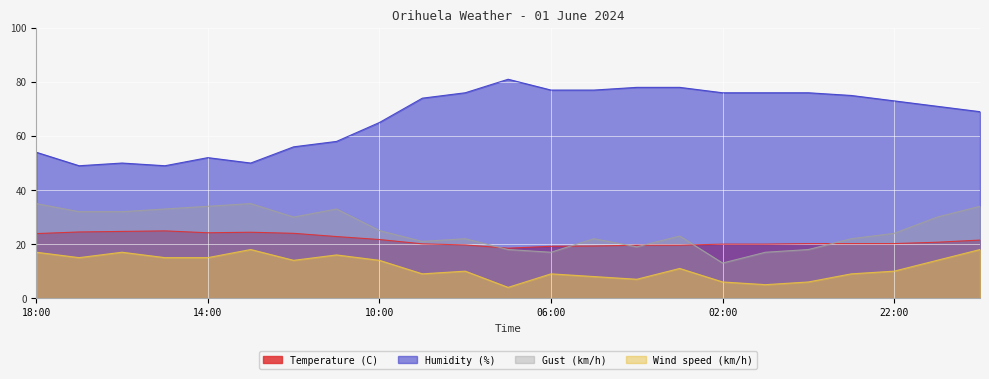

At which label does Humidity (%) reach its peak?

07:00